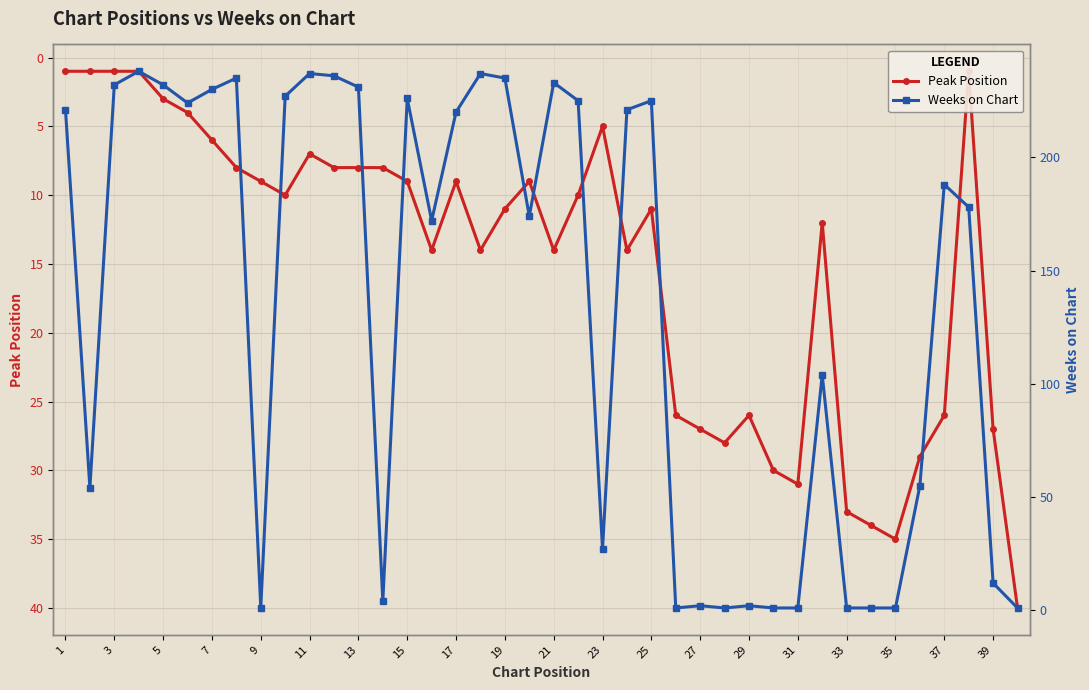

Reading left to right, what are all the values shown in this chart?

Peak Position: 1	1	1	1	3	4	6	8	9	10	7	8	8	8	9	14	9	14	11	9	14	10	5	14	11	26	27	28	26	30	31	12	33	34	35	29	26	1	27	40
Weeks on Chart: 221	54	232	238	232	224	230	235	1	227	237	236	231	4	226	172	220	237	235	174	233	225	27	221	225	1	2	1	2	1	1	104	1	1	1	55	188	178	12	1